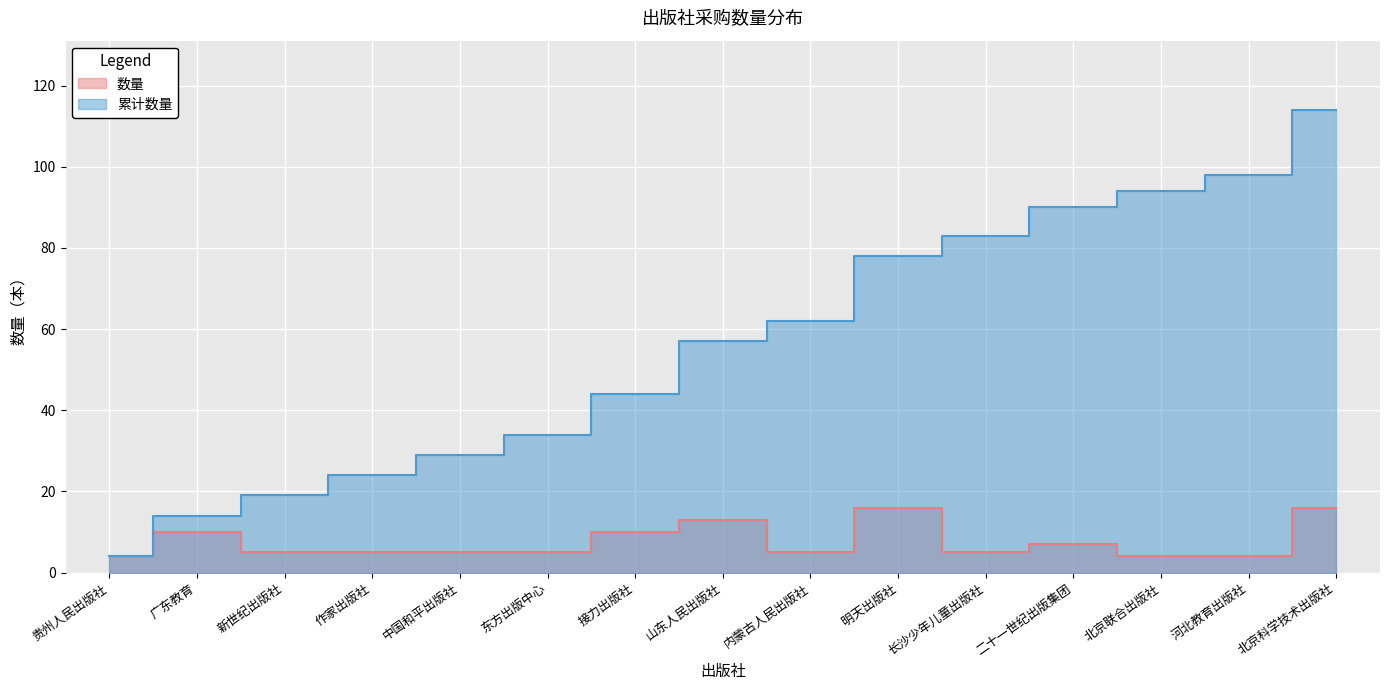

Which series has the largest total across all categories?

累计数量